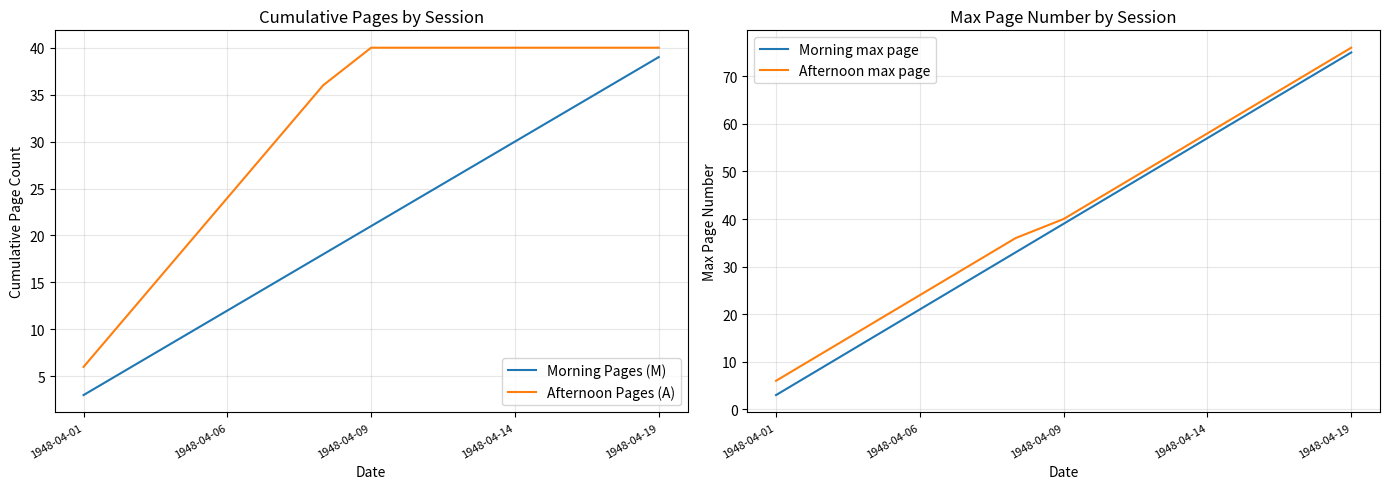

What is the spread (max minus min) of values at 10?

31